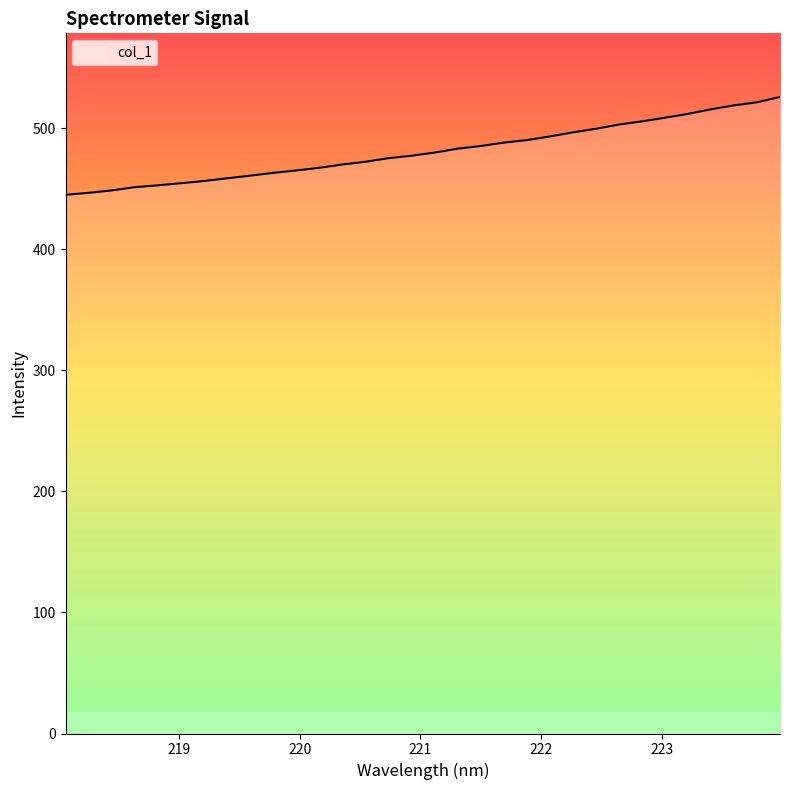

What is the difference between the maximum and minimum values?

80.8